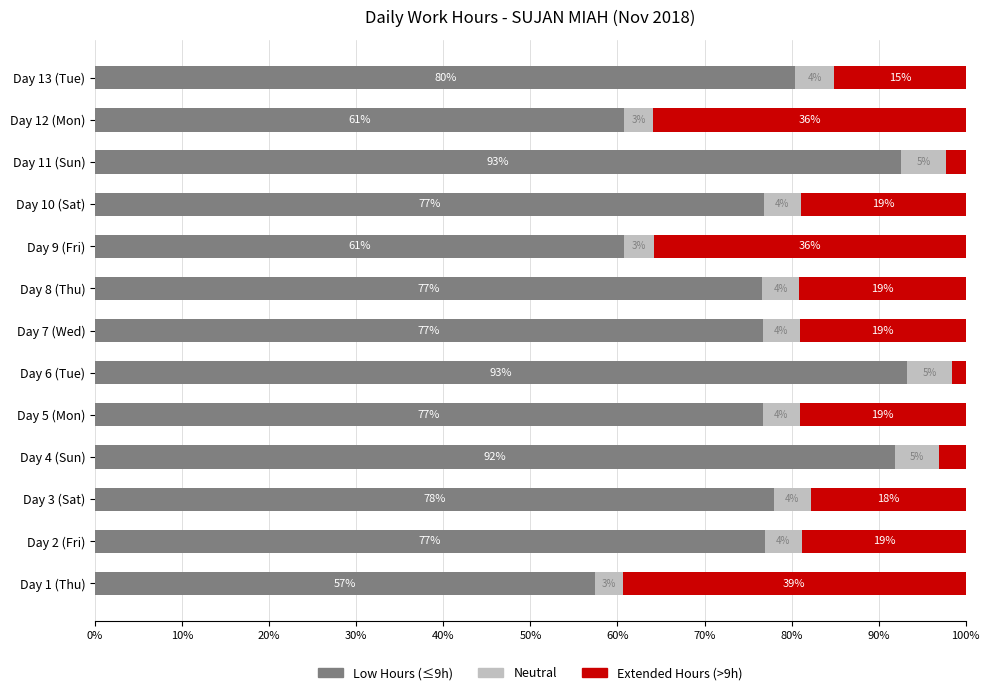

What is the maximum value for Low Hours (≤9h)?

93.3